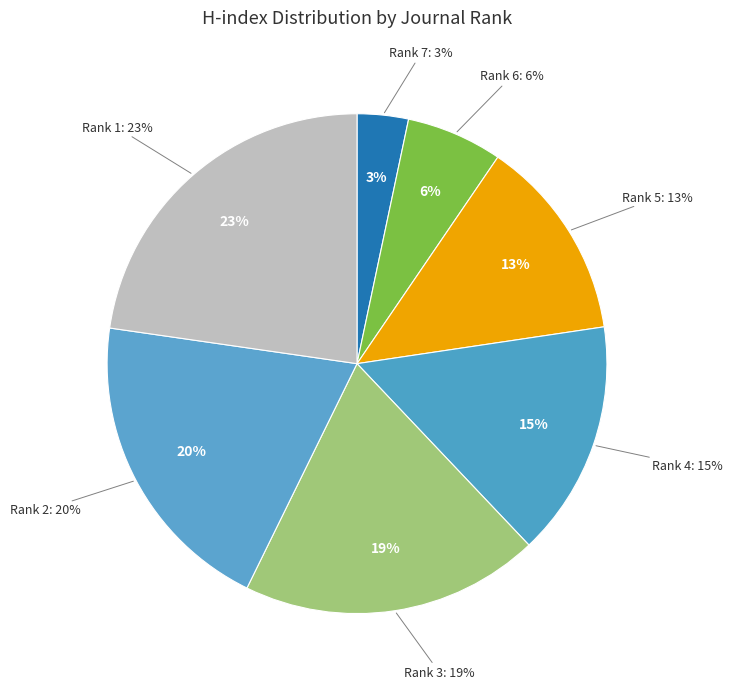

Does any single category account for the majority?

No